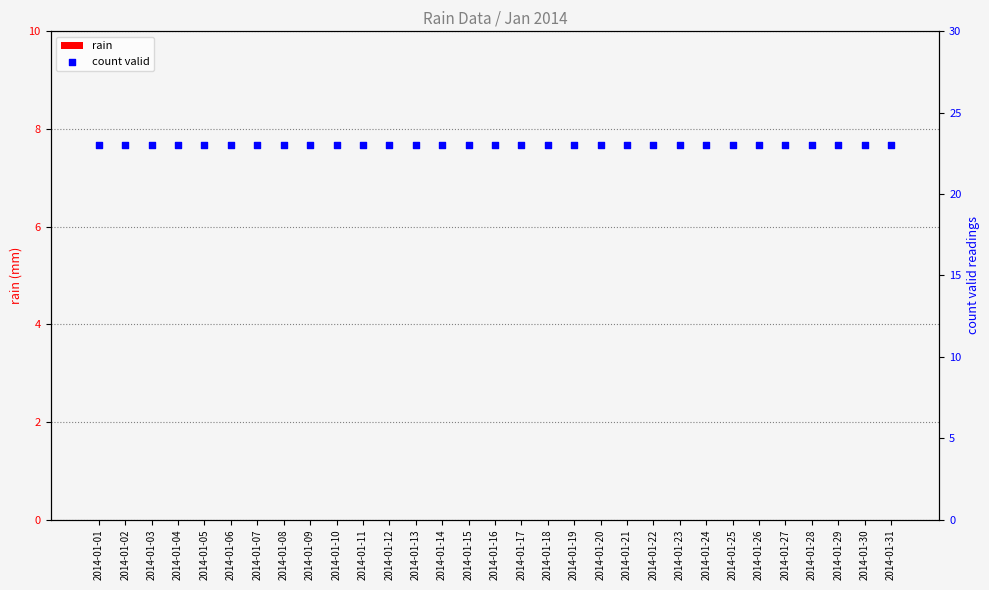

What are all the series names shown in the legend?

rain, count valid